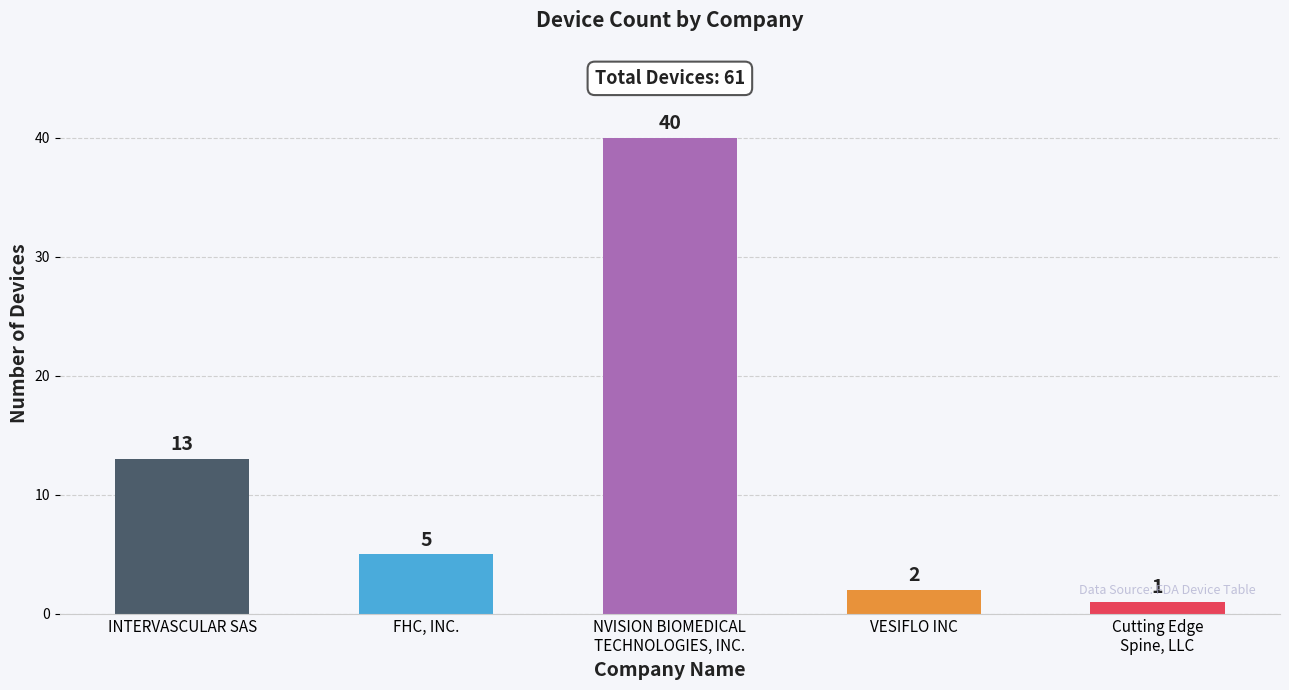

What is the label of the 3rd bar from the left?

NVISION BIOMEDICAL
TECHNOLOGIES, INC.